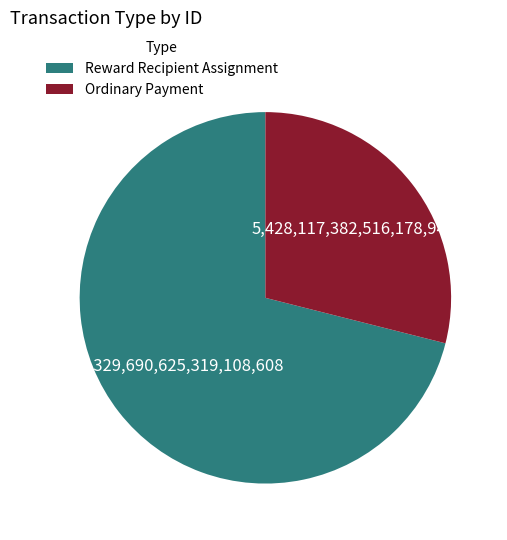

Do Ordinary Payment and Reward Recipient Assignment together represent more than half of the pie?

Yes